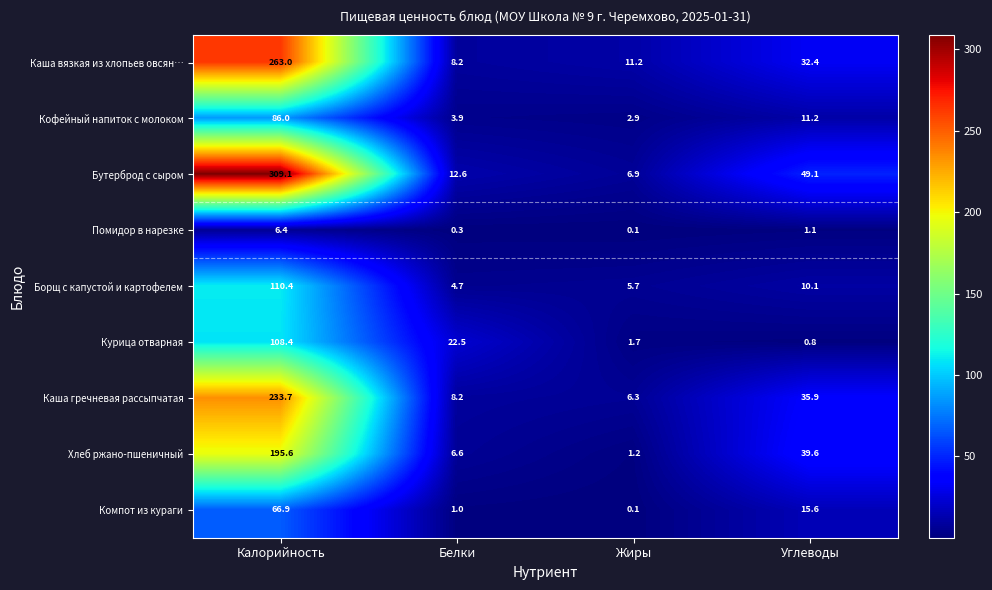

Rank the series by their maximum value, from highest to lowest.

Бутерброд с сыром, Каша вязкая из хлопьев овсян…, Каша гречневая рассыпчатая, Хлеб ржано-пшеничный, Борщ с капустой и картофелем, Курица отварная, Кофейный напиток с молоком, Компот из кураги, Помидор в нарезке